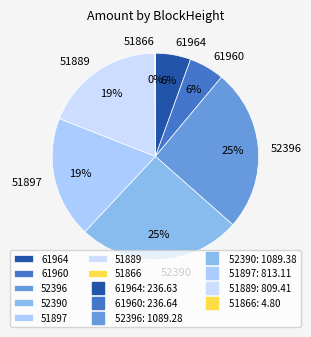

Is 51897 the majority of the pie?

No